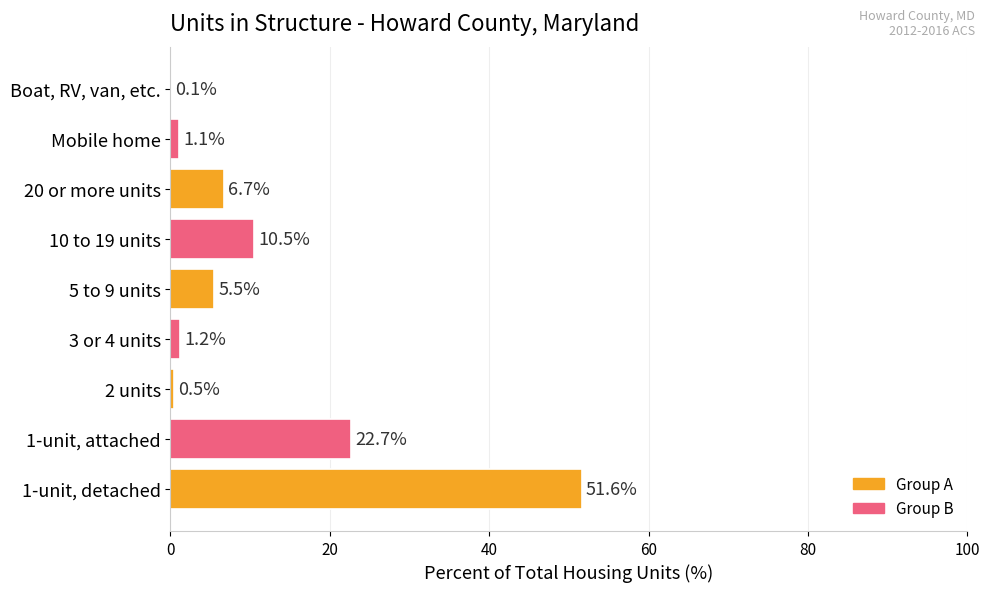

Which has a higher value, 2 units or 3 or 4 units?

3 or 4 units